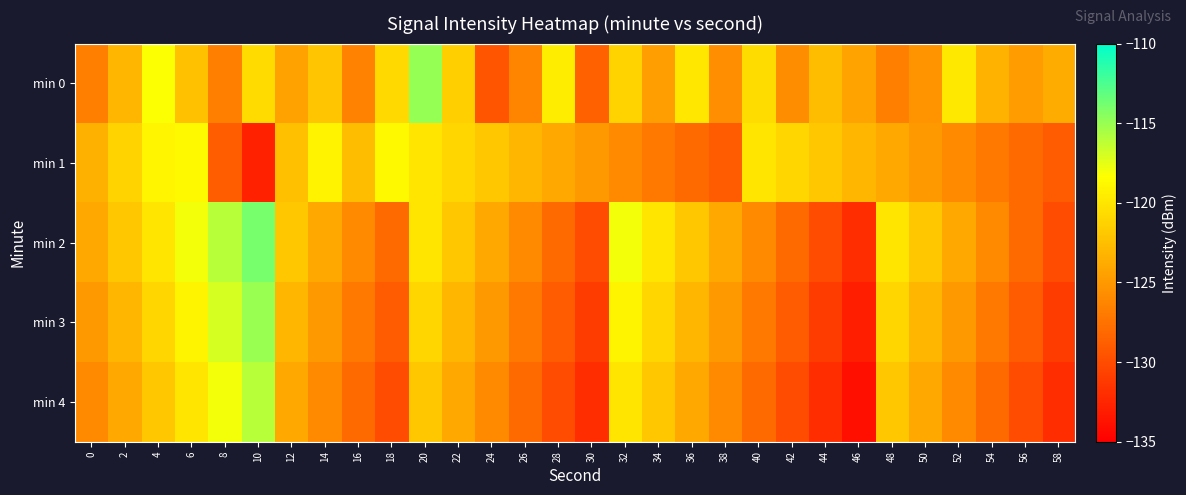

Which has a higher value, 58 or 52?

52